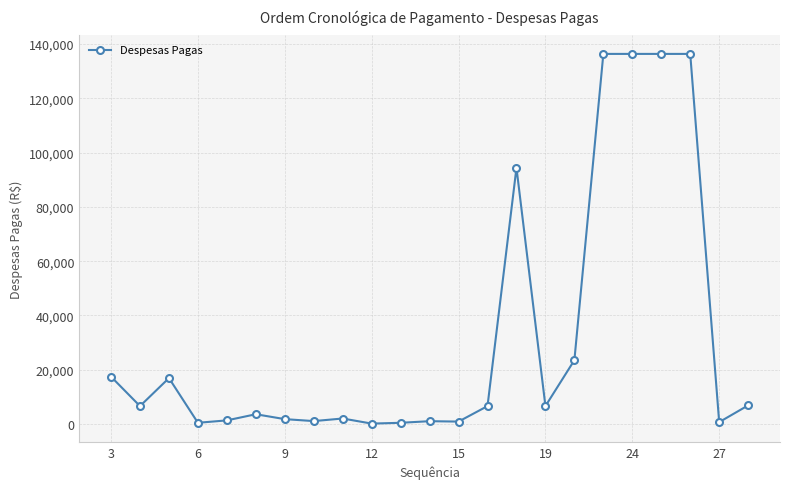

What is the value of the 17th point from the left?

23524.6